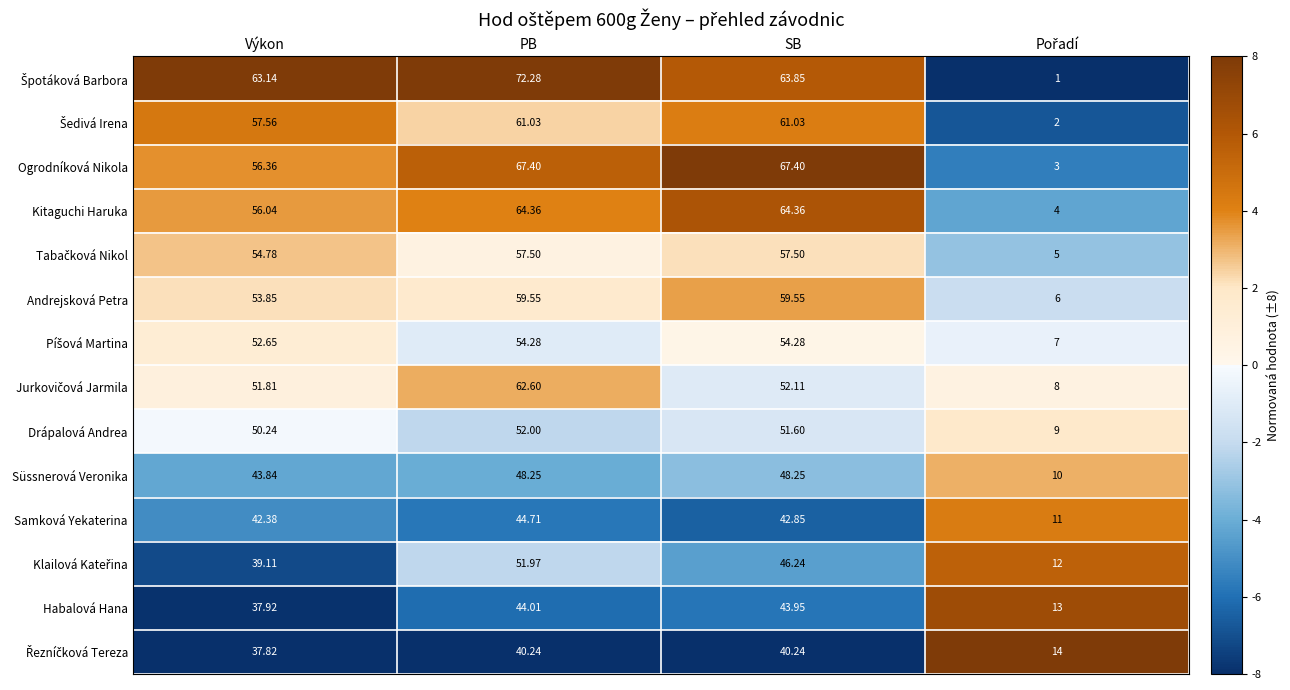

What is the difference between the highest and lowest values at PB?

32.0